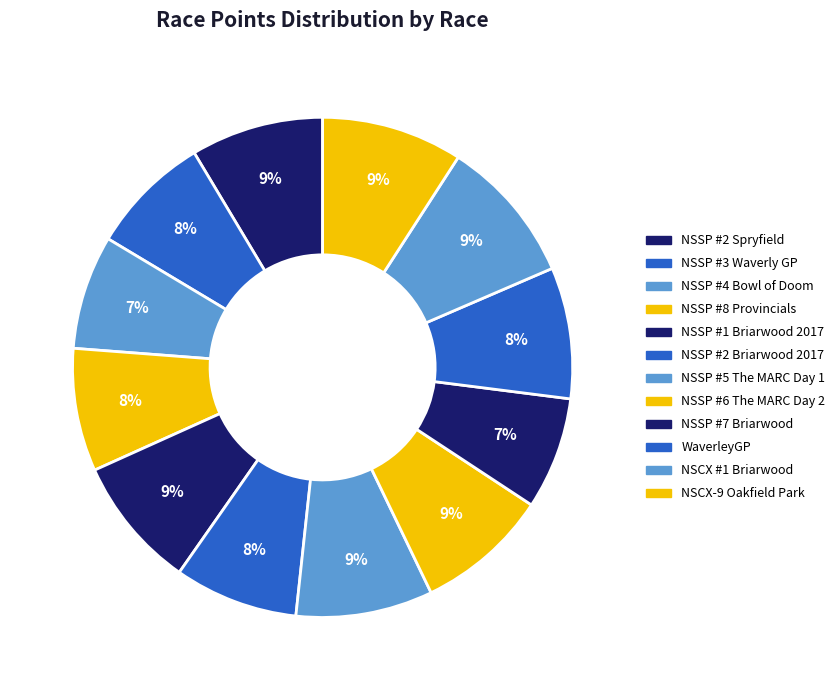

Is it true that NSSP #1 Briarwood 2017 is 9% of the pie?

True